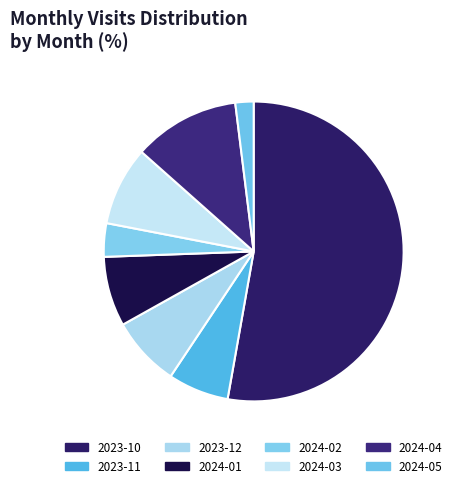

True or false: 2023-10 accounts for 46% of the total.

False